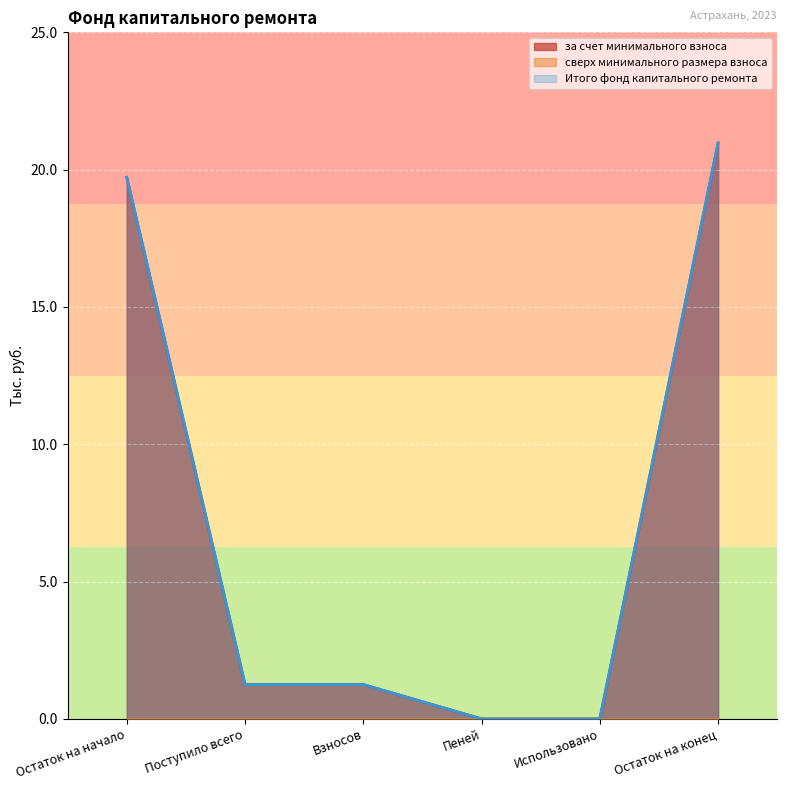

What is the sum of all за счет минимального взноса values?

43.2